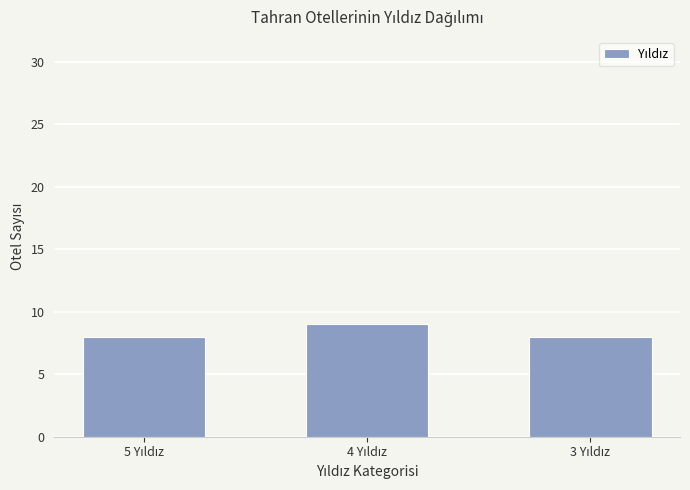

Reading left to right, what are all the values shown in this chart?

8	9	8